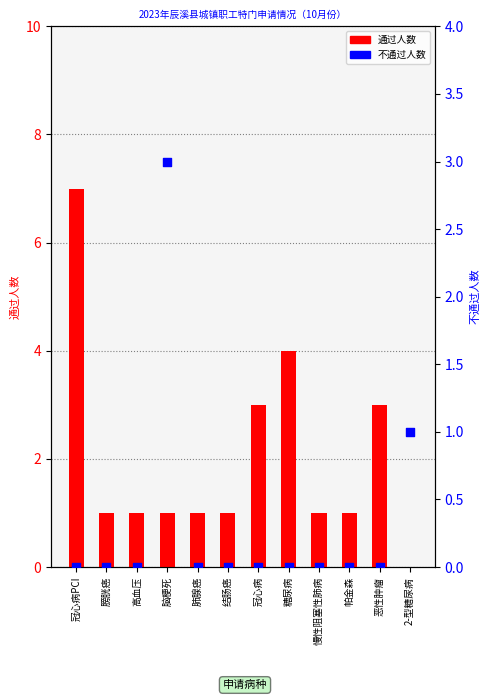

What is the total value across all series at 恶性肿瘤?

3